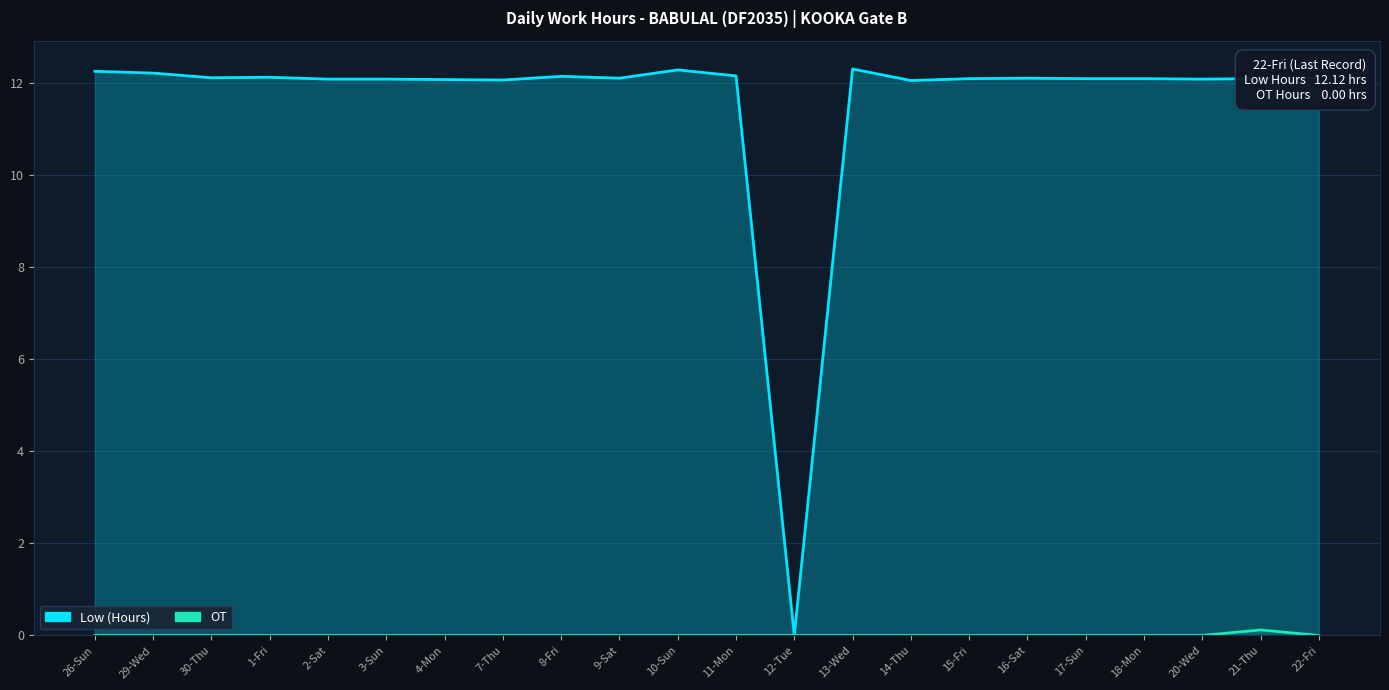

At which category does OT reach its first local peak?

21-Thu